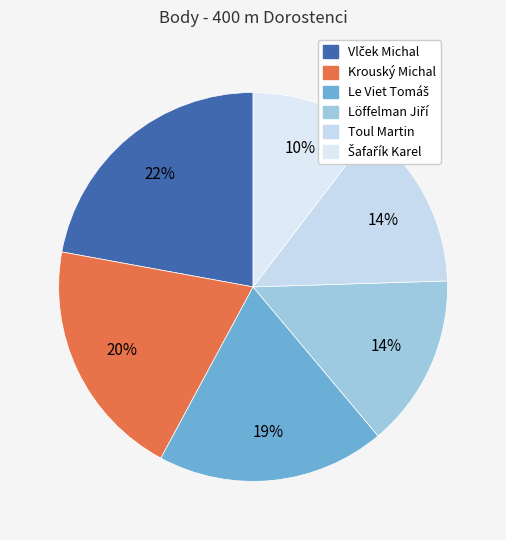

Rank the categories by value from lowest to highest.

Šafařík Karel, Toul Martin, Löffelman Jiří, Le Viet Tomáš, Krouský Michal, Vlček Michal